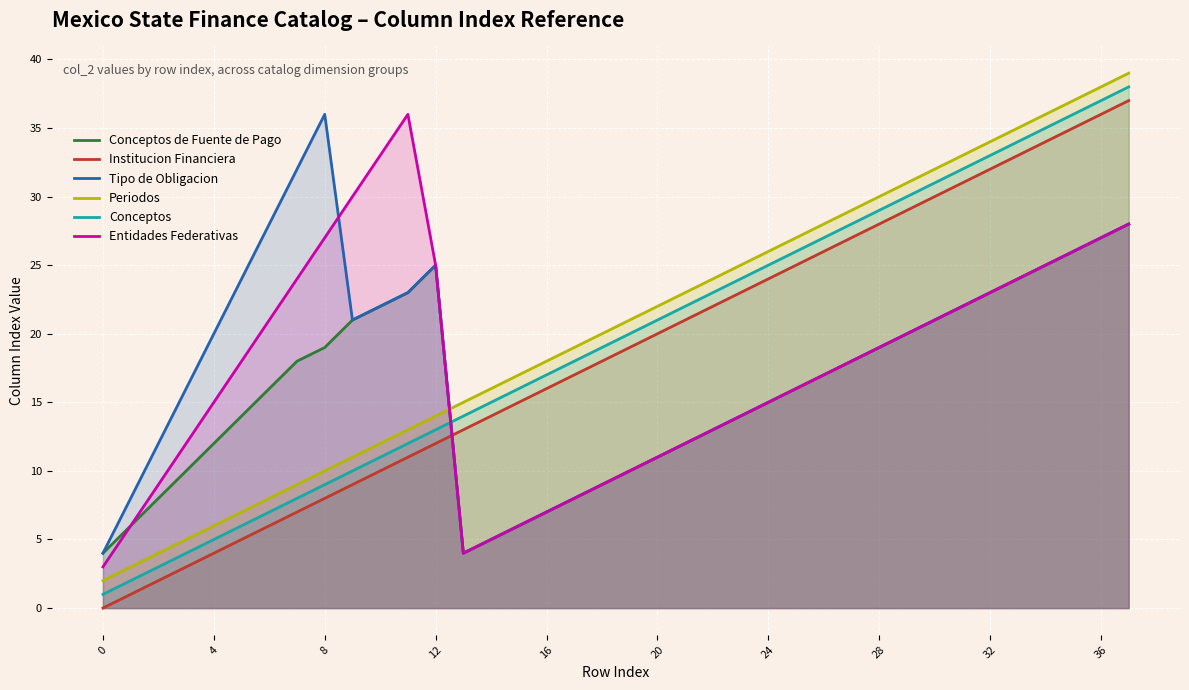

Where do Institucion Financiera and Conceptos de Fuente de Pago first cross each other?

12 and 13